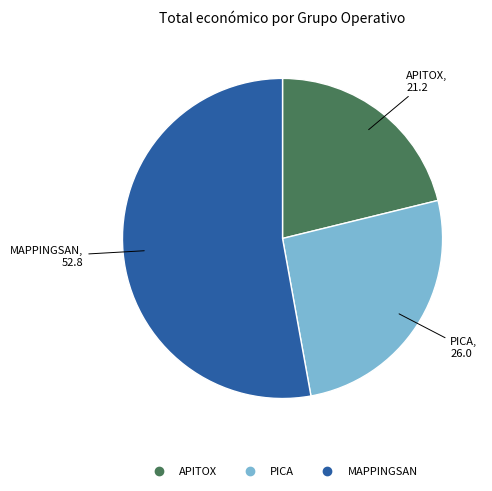

True or false: PICA accounts for 26% of the total.

True